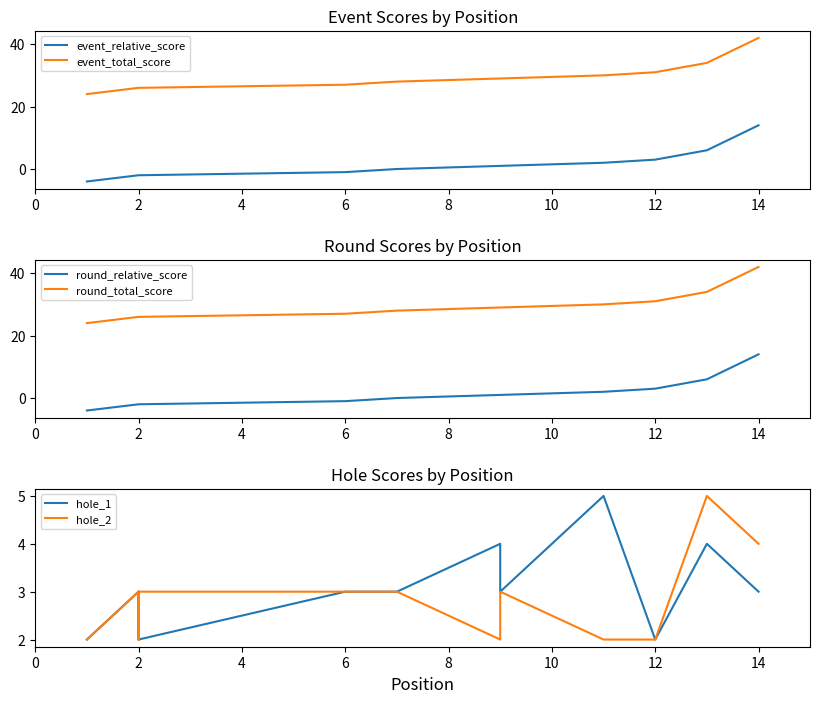

What is the total value across all series at 2?

54